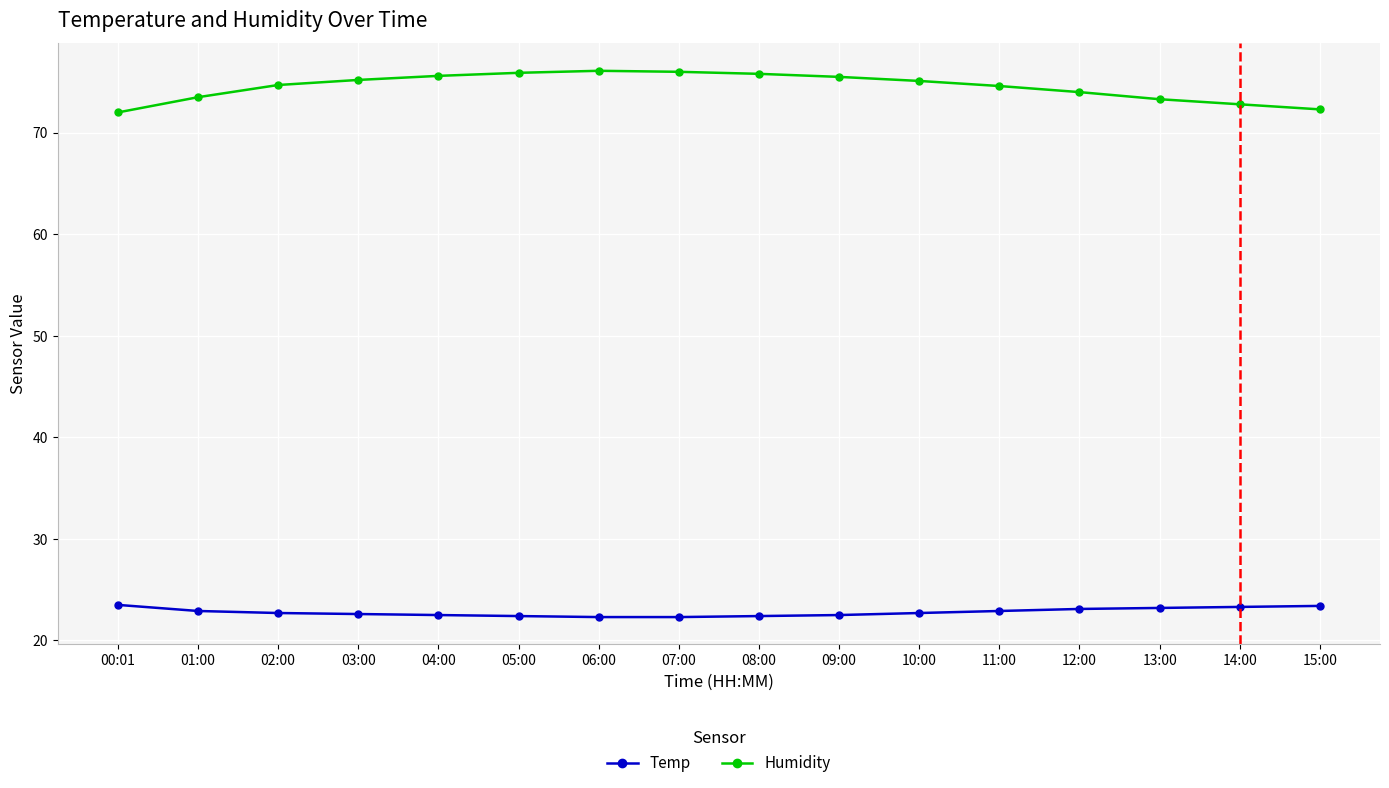

Is it true that Humidity equals 48.5 at 05:00?

False